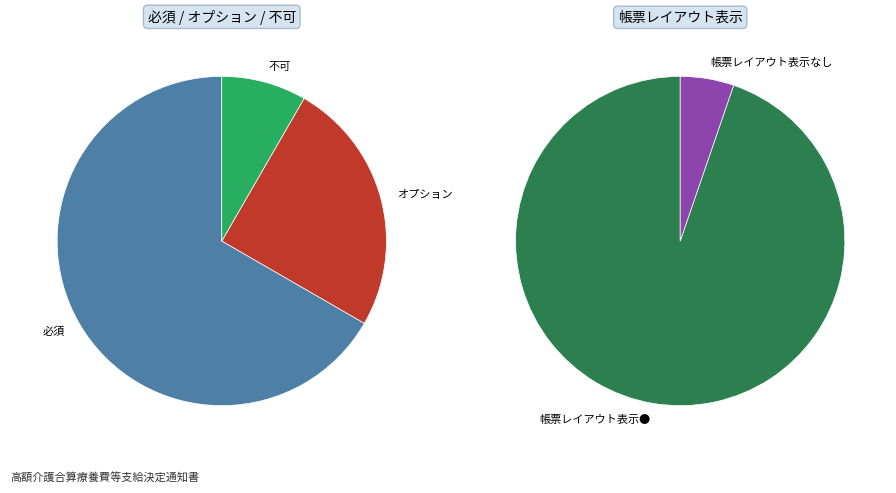

Which category has the smallest portion of the pie?

不可